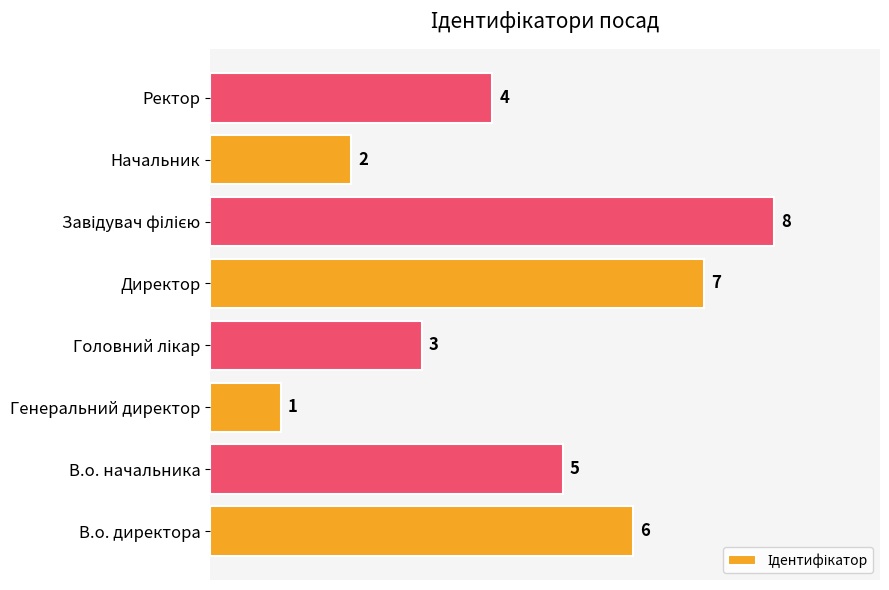

What is the sum of all values?

36